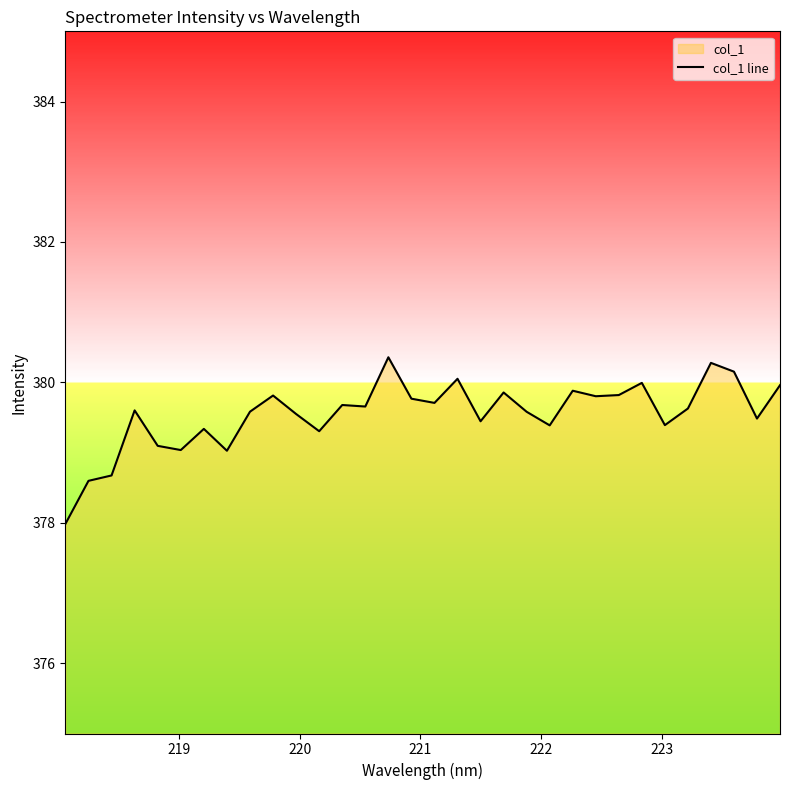

What is the difference between the maximum and minimum values?

2.4